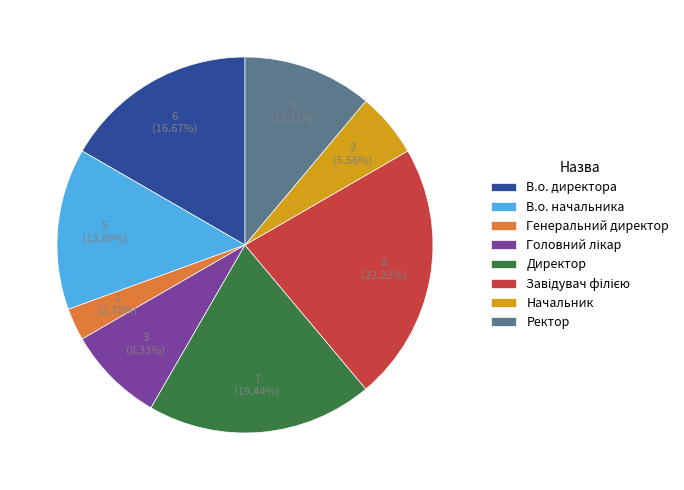

Count the number of slices in the pie.

8